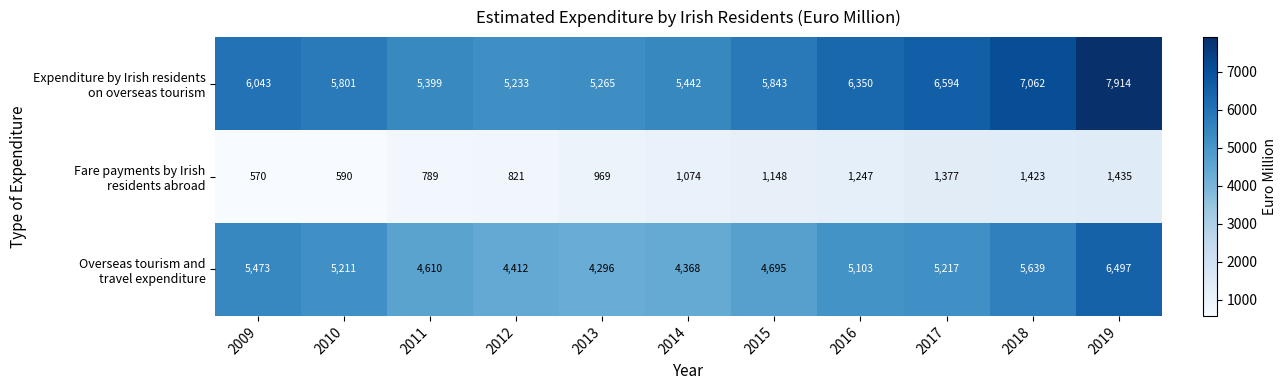

What is the spread (max minus min) of values at 2010?

5211